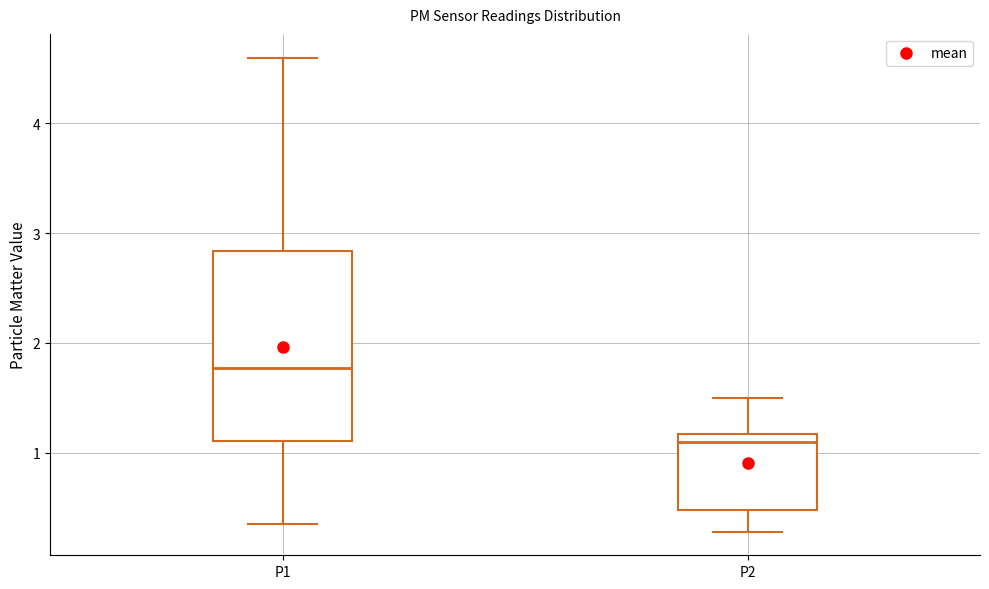

Which box is the tallest, from its lower edge to its upper edge?

P1